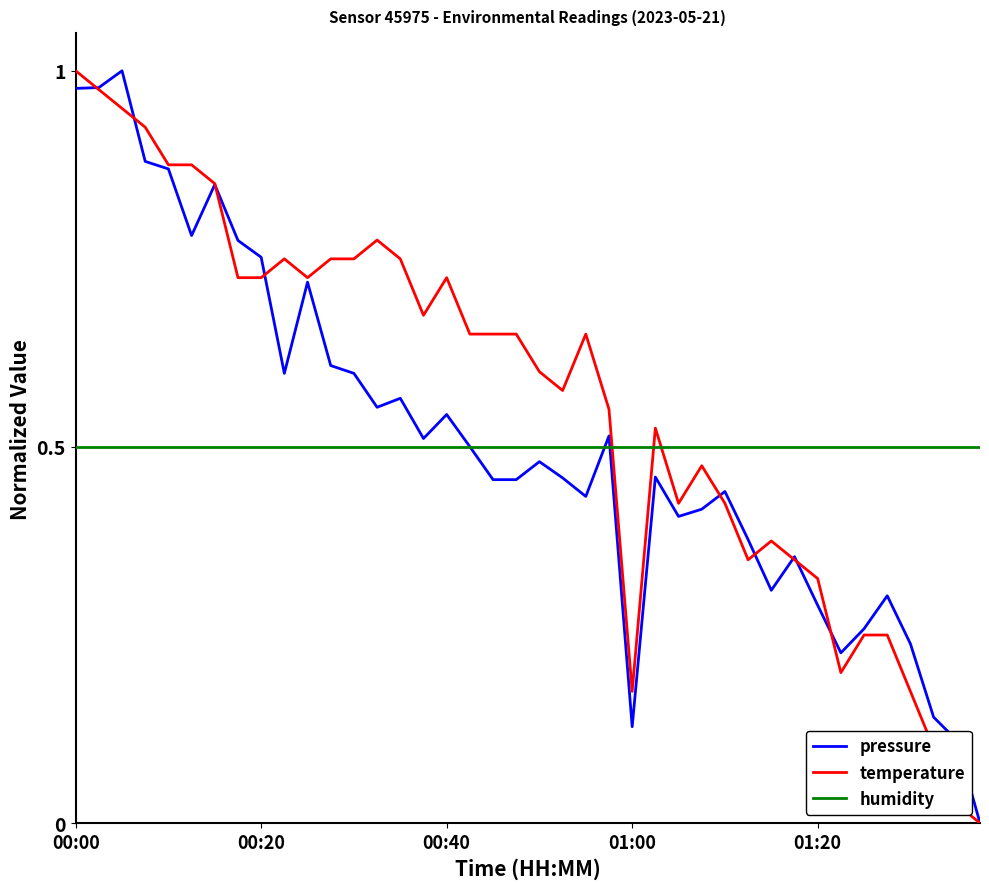

Which series has the largest total across all categories?

temperature